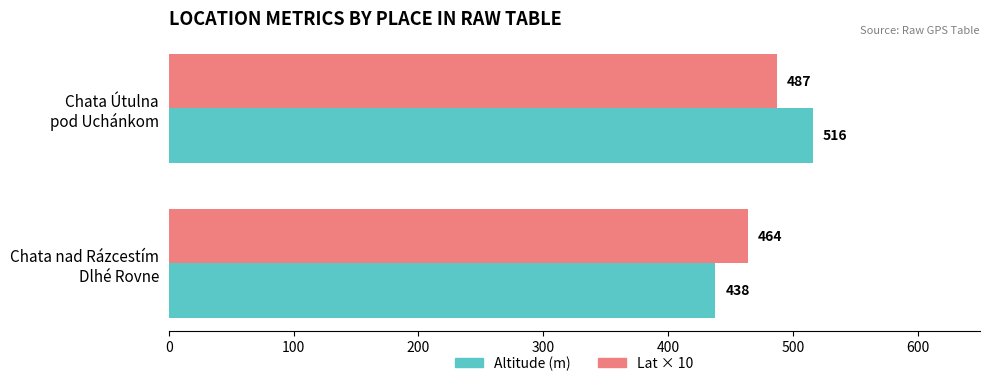

Which series has the widest spread of values?

Altitude (m)